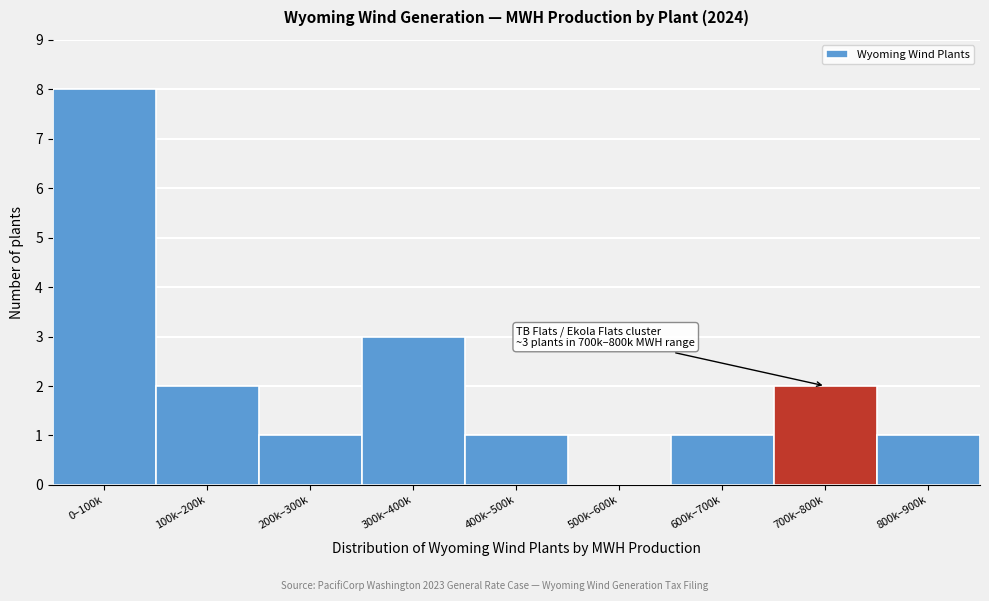

Reading left to right, what are all the values shown in this chart?

0–100k=8	100k–200k=2	200k–300k=1	300k–400k=3	400k–500k=1	500k–600k=0	600k–700k=1	700k–800k=2	800k–900k=1